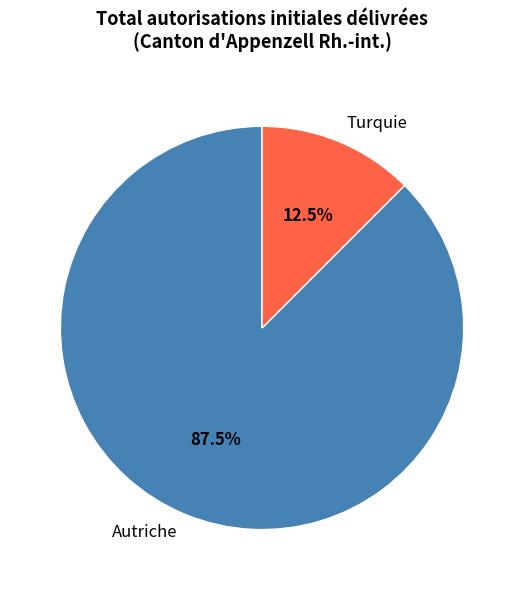

Rank the categories by value from highest to lowest.

Autriche, Turquie